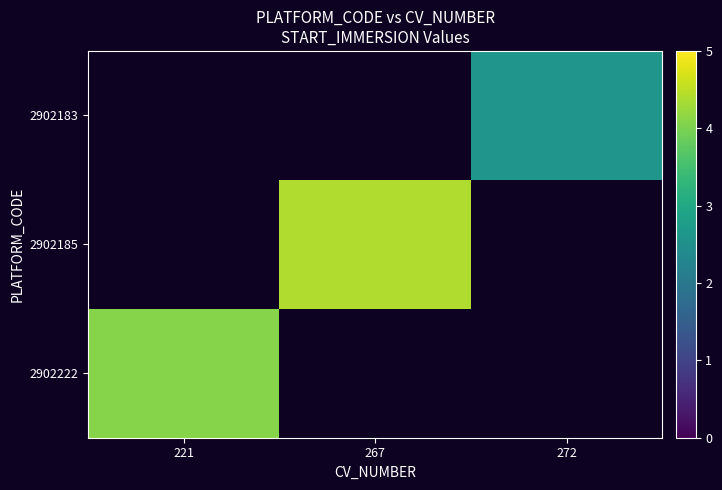

Which category has the highest value across all series?

267